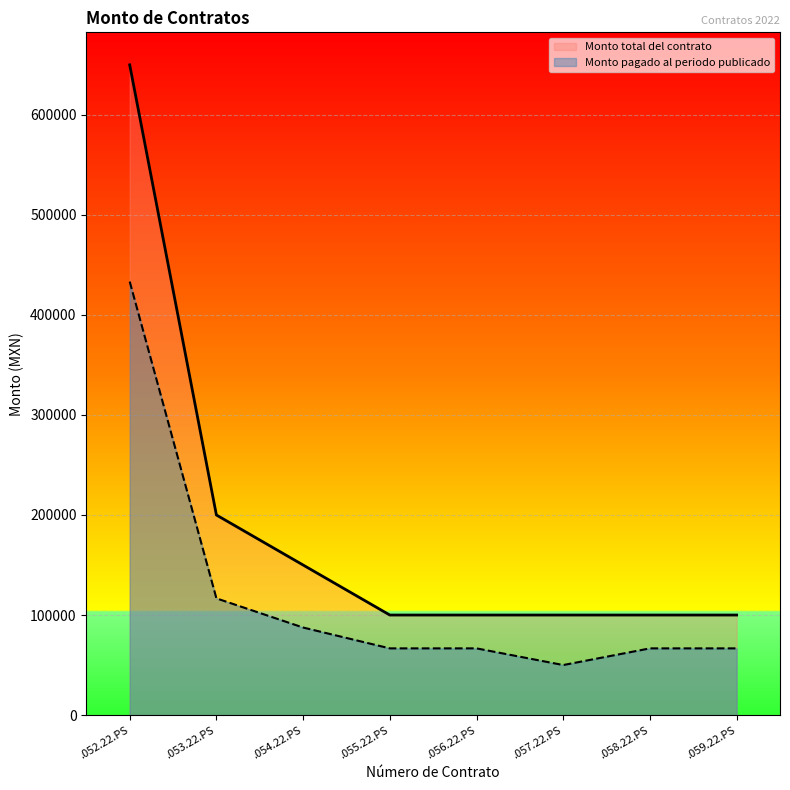

What is the total value across all series at .059.22.PS?

166666.7